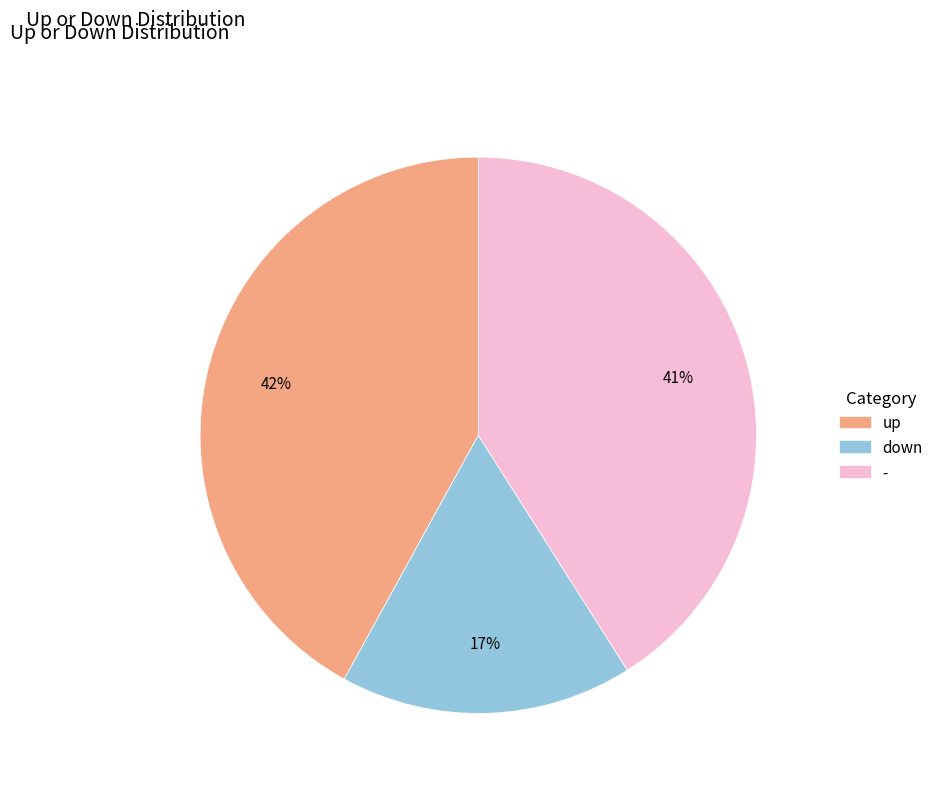

Is up the majority of the pie?

No